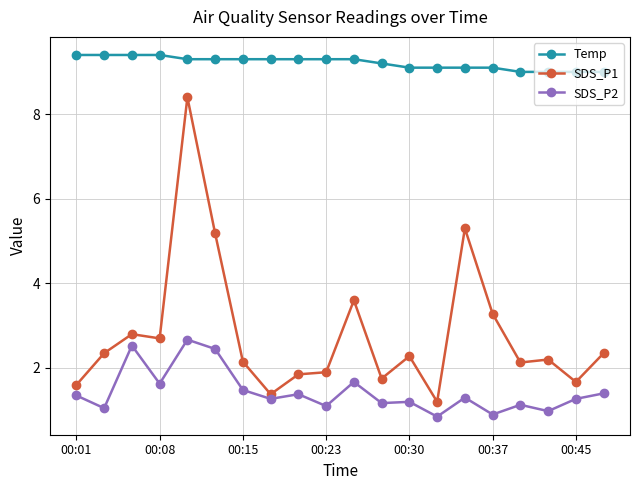

Which series has the largest total across all categories?

Temp